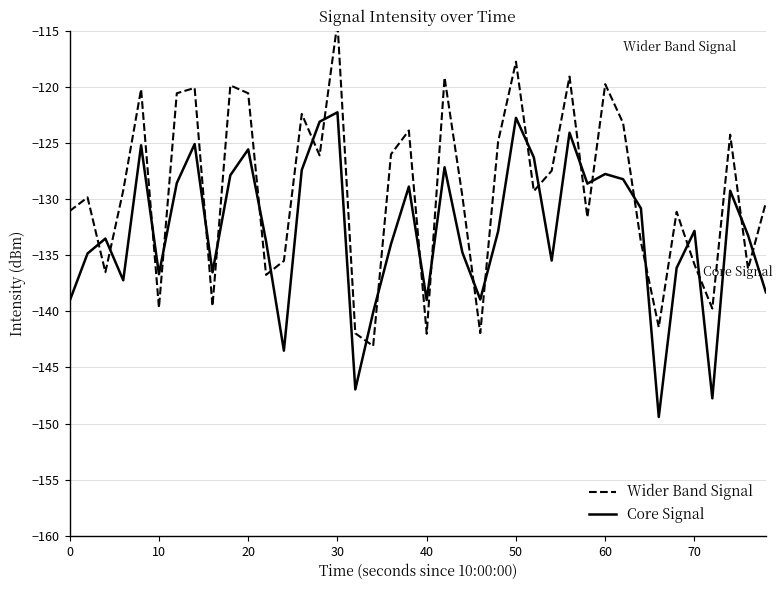

Which series ends up on top after the final intersection of Wider Band Signal and Core Signal?

Wider Band Signal